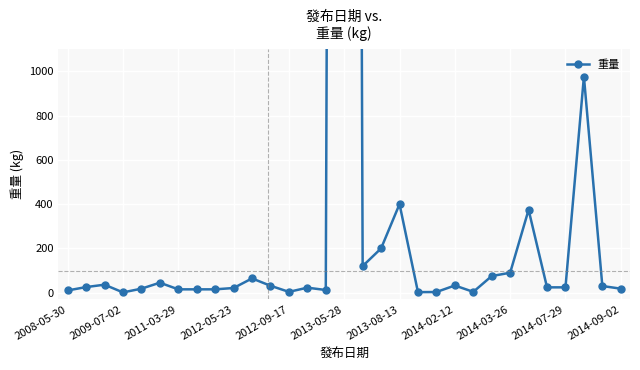

What is the difference between the maximum and minimum values?

21998.8